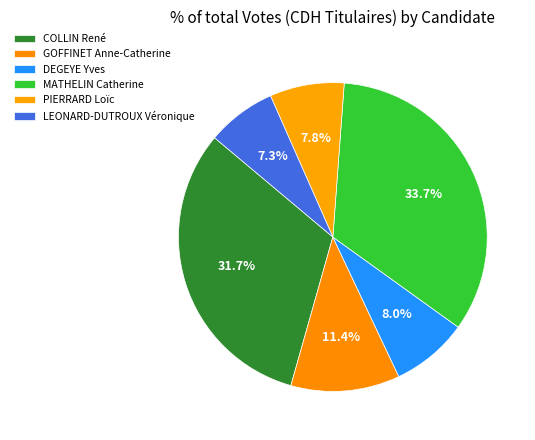

To the nearest percent, what is the average slice percentage?

17%